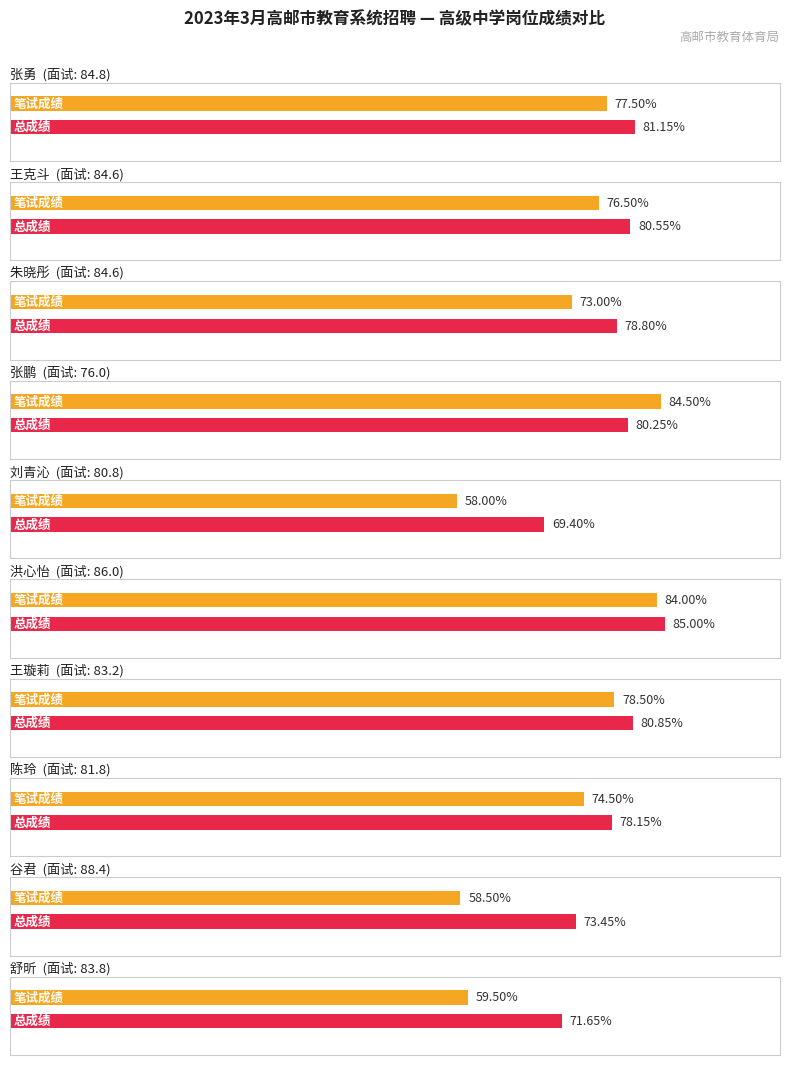

Reading right to left, list all the values displayed in this chart.

笔试成绩: 舒昕=59.5	谷君=58.5	陈玲=74.5	王璇莉=78.5	洪心怡=84.0	刘青沁=58.0	张鹏=84.5	朱晓彤=73.0	王克斗=76.5	张勇=77.5
面试成绩: 舒昕=83.8	谷君=88.4	陈玲=81.8	王璇莉=83.2	洪心怡=86.0	刘青沁=80.8	张鹏=76.0	朱晓彤=84.6	王克斗=84.6	张勇=84.8
总成绩: 舒昕=71.7	谷君=73.5	陈玲=78.2	王璇莉=80.8	洪心怡=85.0	刘青沁=69.4	张鹏=80.2	朱晓彤=78.8	王克斗=80.5	张勇=81.2